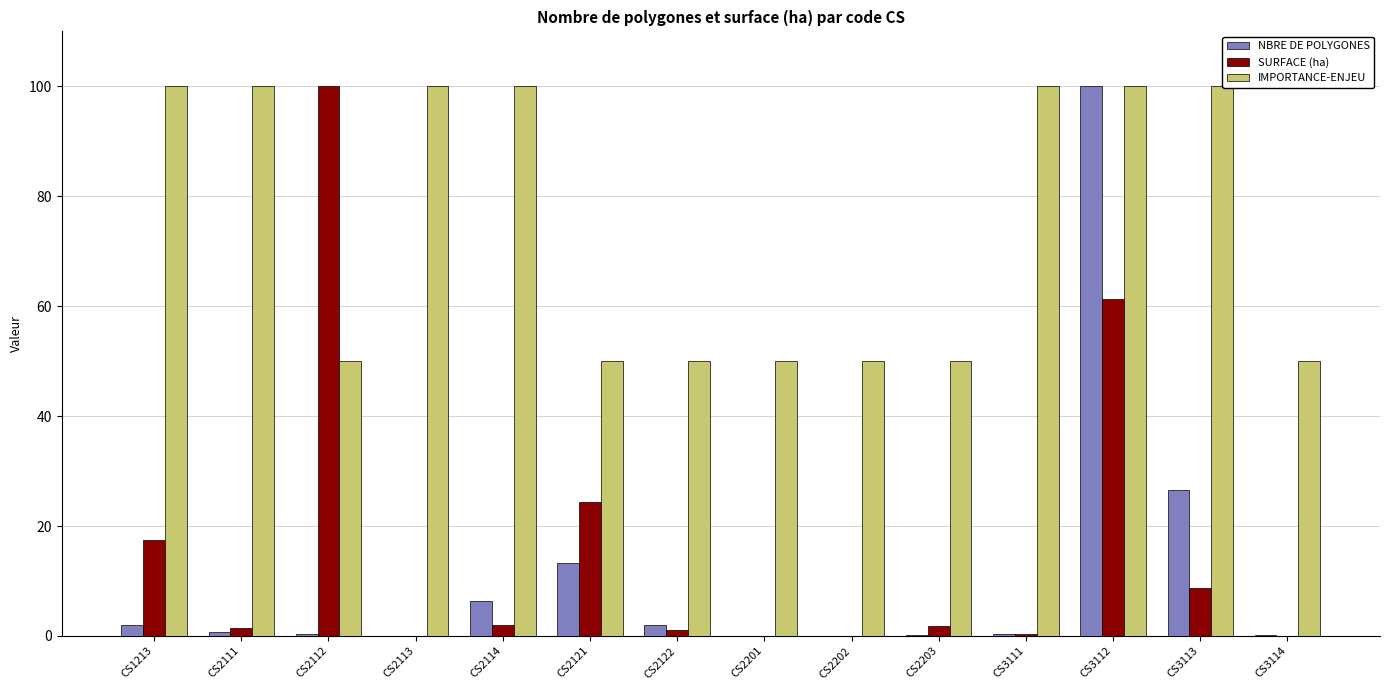

Between CS2122 and CS3112, which series saw the biggest shift?

NBRE DE POLYGONES